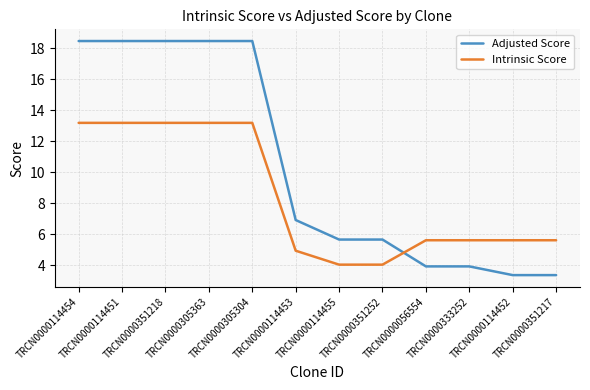

What position from the left is TRCN0000351252?

8